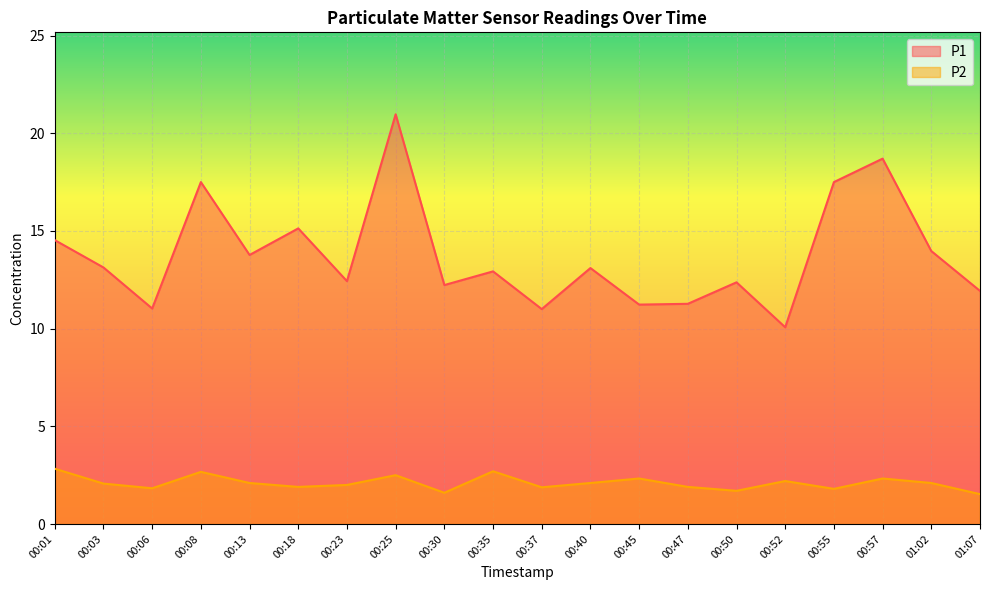

At which label does P1 reach its minimum?

00:52